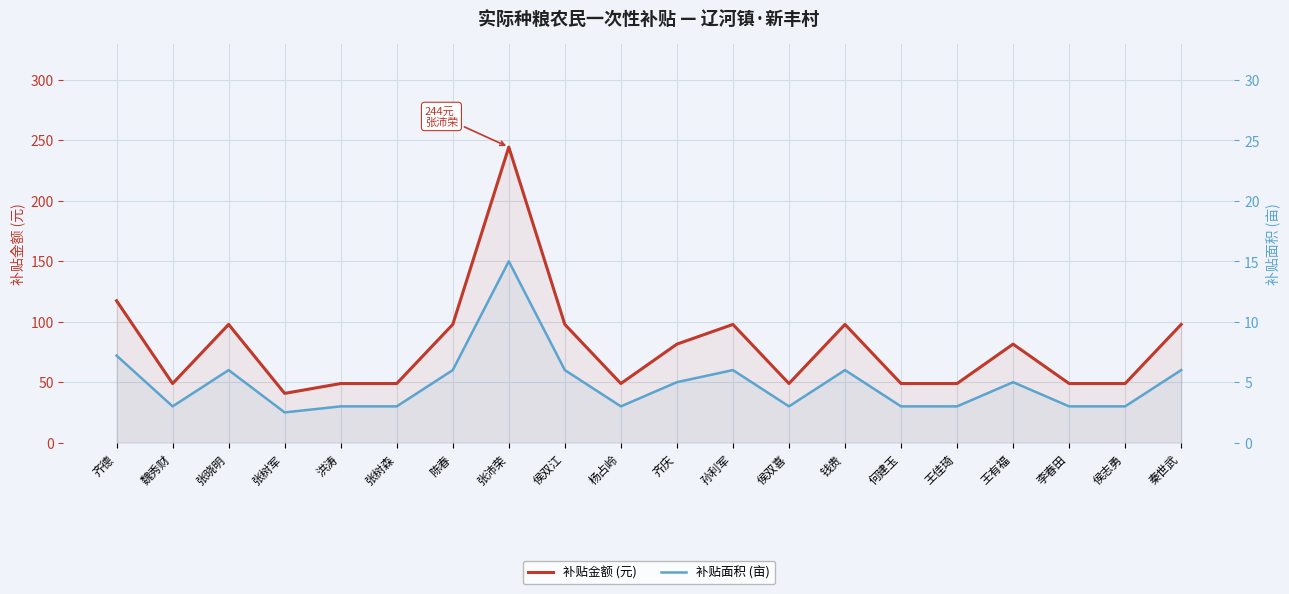

Reading left to right, list all the values displayed in this chart.

补贴金额 (元): 齐德=117.2	魏秀财=48.8	张晓明=97.7	张树军=40.7	洪涛=48.8	张树森=48.8	陈春=97.7	张沛荣=244.2	侯双江=97.7	杨占岭=48.8	齐庆=81.4	孙利军=97.7	侯双喜=48.8	钱贵=97.7	何建玉=48.8	王佳琦=48.8	王有福=81.4	李春田=48.8	侯志勇=48.8	秦世武=97.7
补贴面积 (亩): 齐德=7.2	魏秀财=3.0	张晓明=6.0	张树军=2.5	洪涛=3.0	张树森=3.0	陈春=6.0	张沛荣=15.0	侯双江=6.0	杨占岭=3.0	齐庆=5.0	孙利军=6.0	侯双喜=3.0	钱贵=6.0	何建玉=3.0	王佳琦=3.0	王有福=5.0	李春田=3.0	侯志勇=3.0	秦世武=6.0